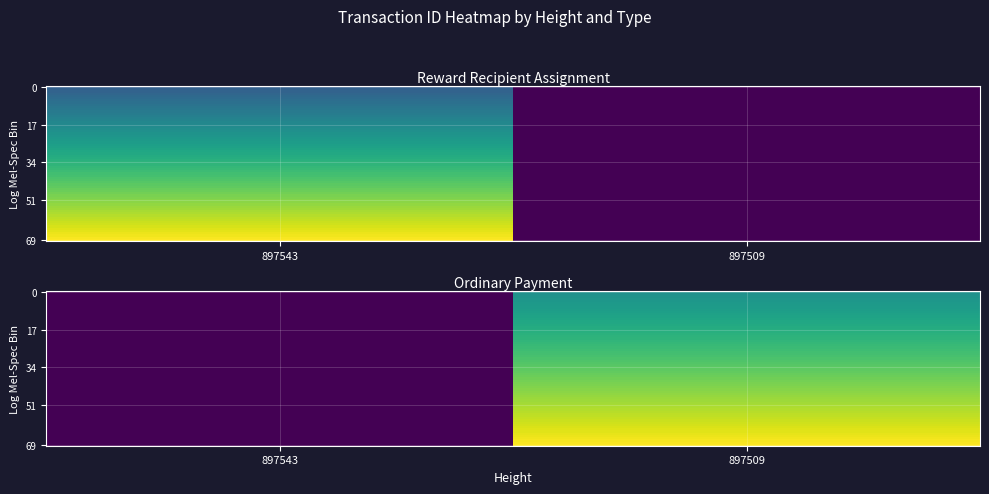

Is it true that 897543 equals 0 at Ordinary Payment?

True